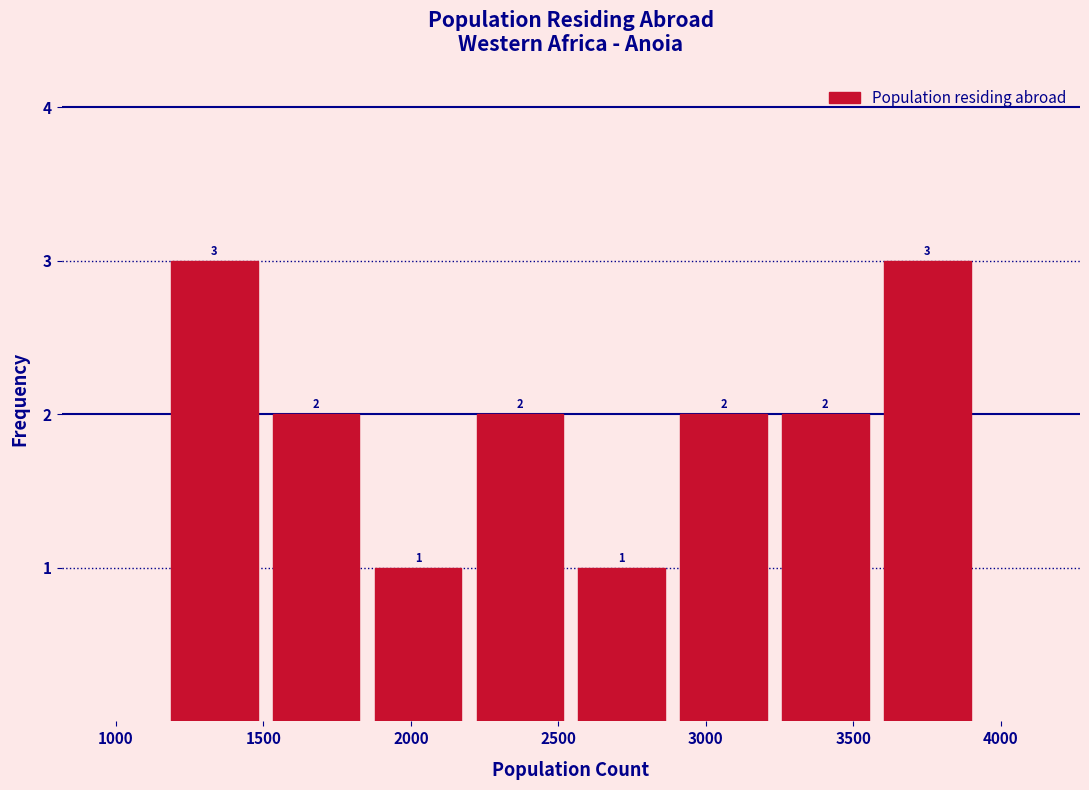

Reading left to right, list every bar in this chart as the range it spans on the x-axis followed by its height. The bar edges are not printed on the chart, so give them approximately, as read against the axis.

1150 to 1500: 3
1500 to 1850: 2
1850 to 2200: 1
2200 to 2550: 2
2550 to 2900: 1
2900 to 3250: 2
3250 to 3600: 2
3600 to 3900: 3